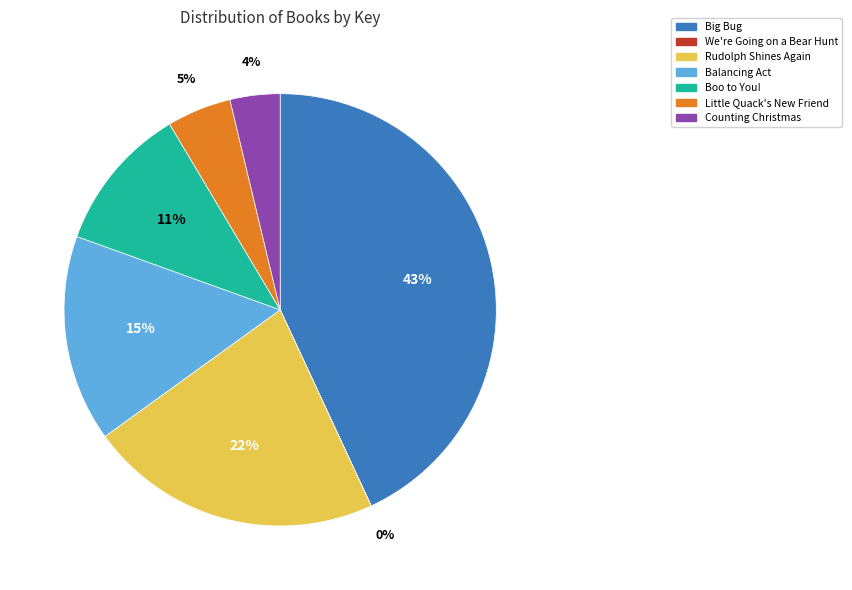

Which has a higher value, Boo to You! or Counting Christmas?

Boo to You!